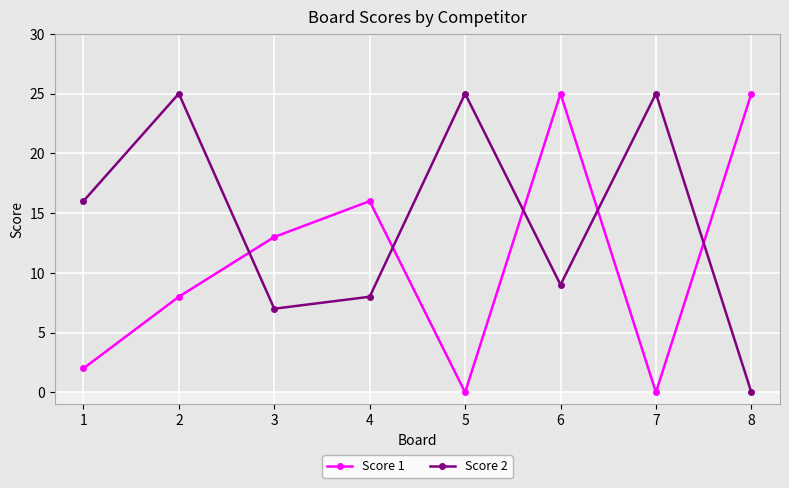

Reading left to right, list all the values displayed in this chart.

Score 1: 1=2	2=8	3=13	4=16	5=0	6=25	7=0	8=25
Score 2: 1=16	2=25	3=7	4=8	5=25	6=9	7=25	8=0